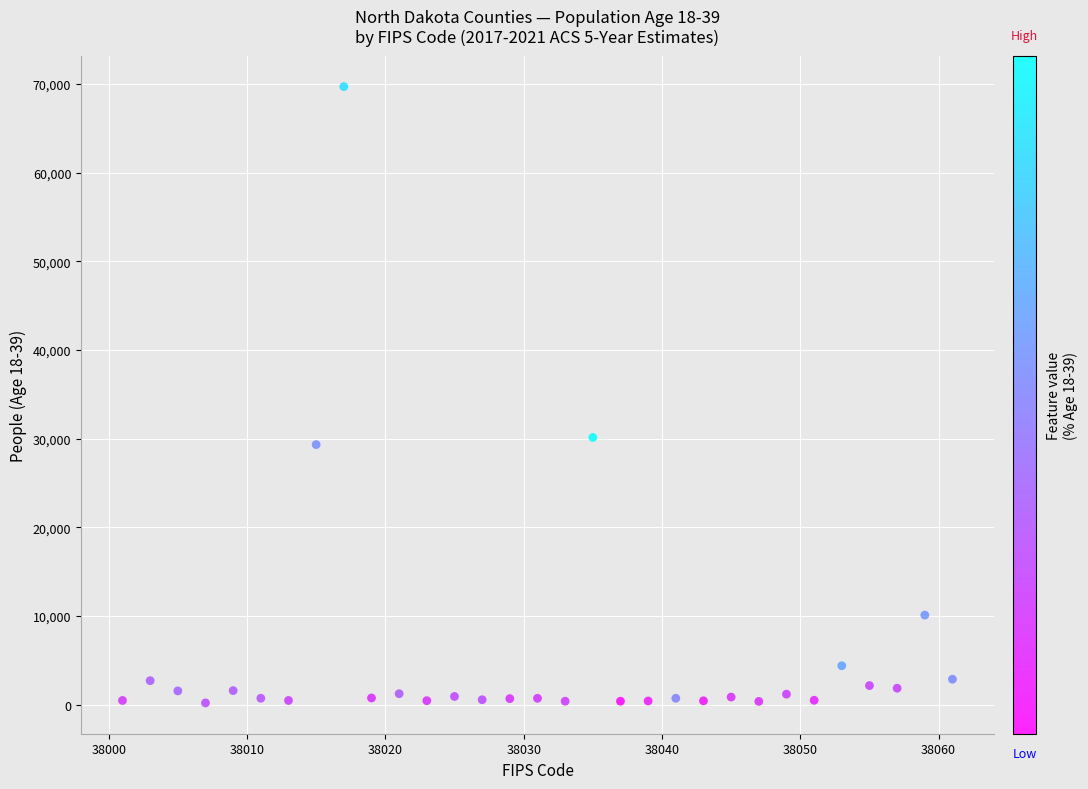

What is the range of X values (max minus min)?

60